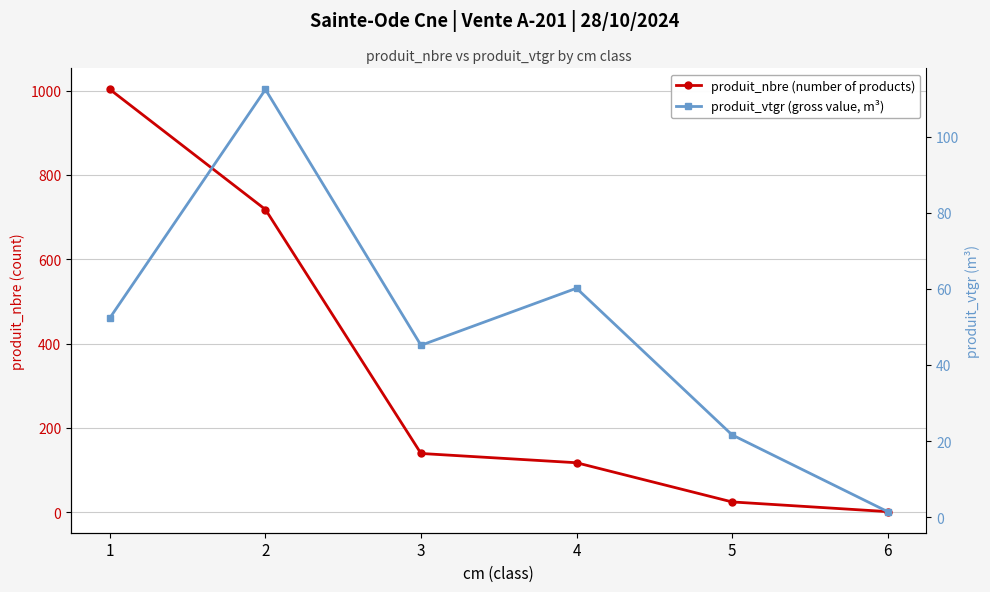

What is the average value of the produit_nbre (number of products) series?

333.7